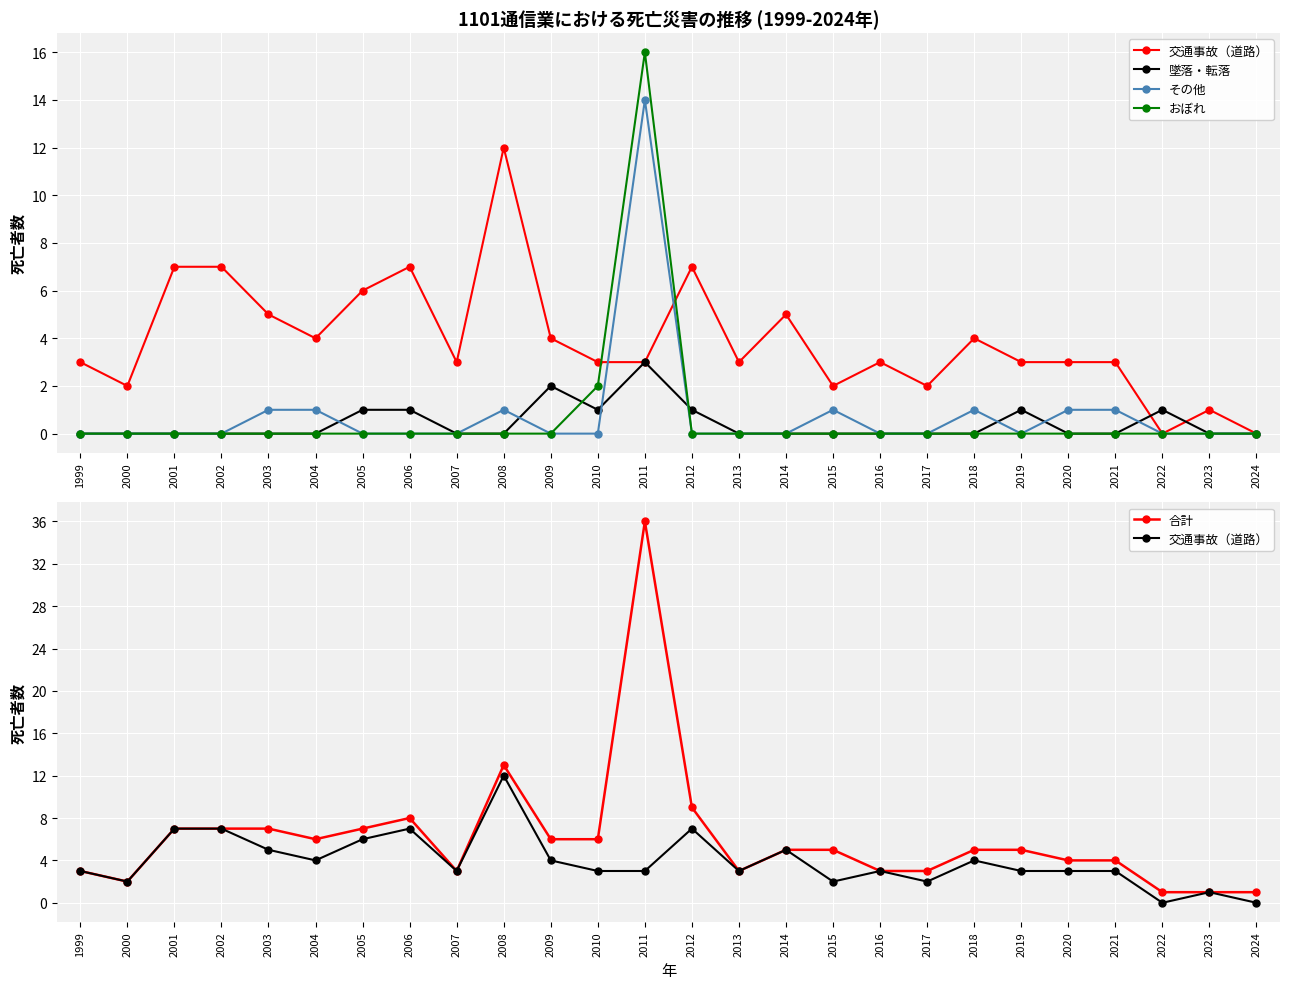

How many interior local peaks does the 合計 series have?

3